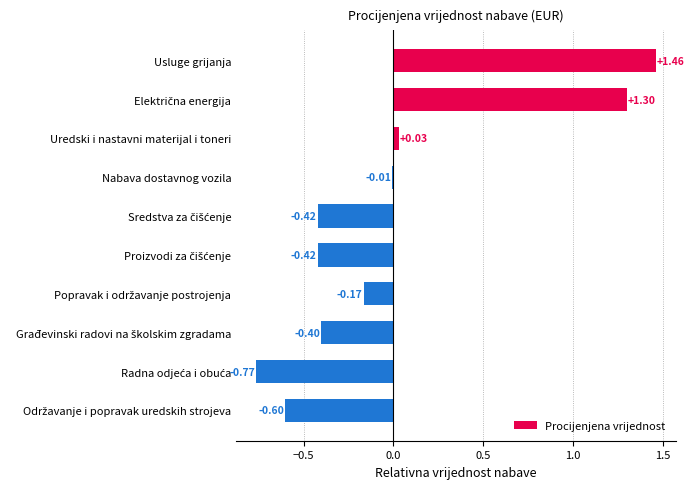

How many values are below zero?

7